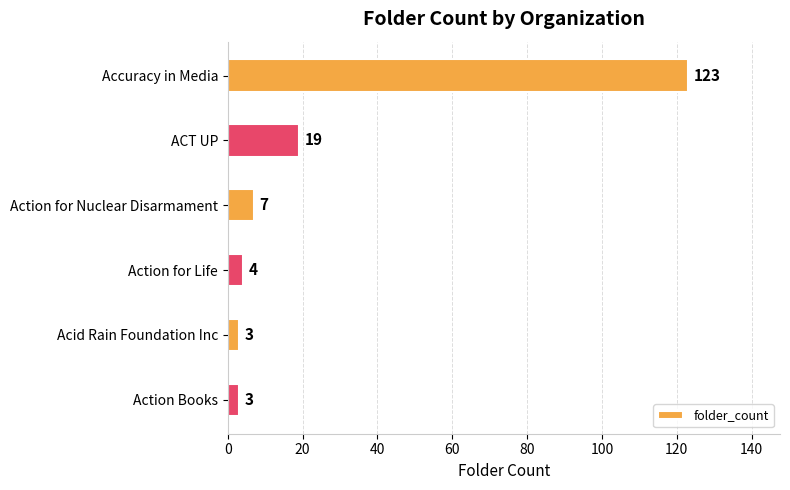

How many data points does each series have?

6